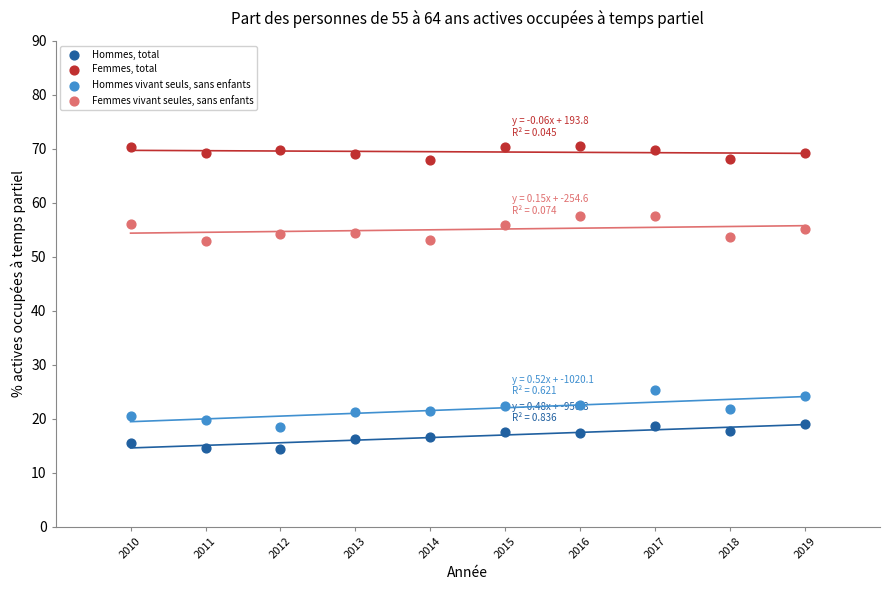

Across all data points, what is the range of Y values (max minus min)?

56.0